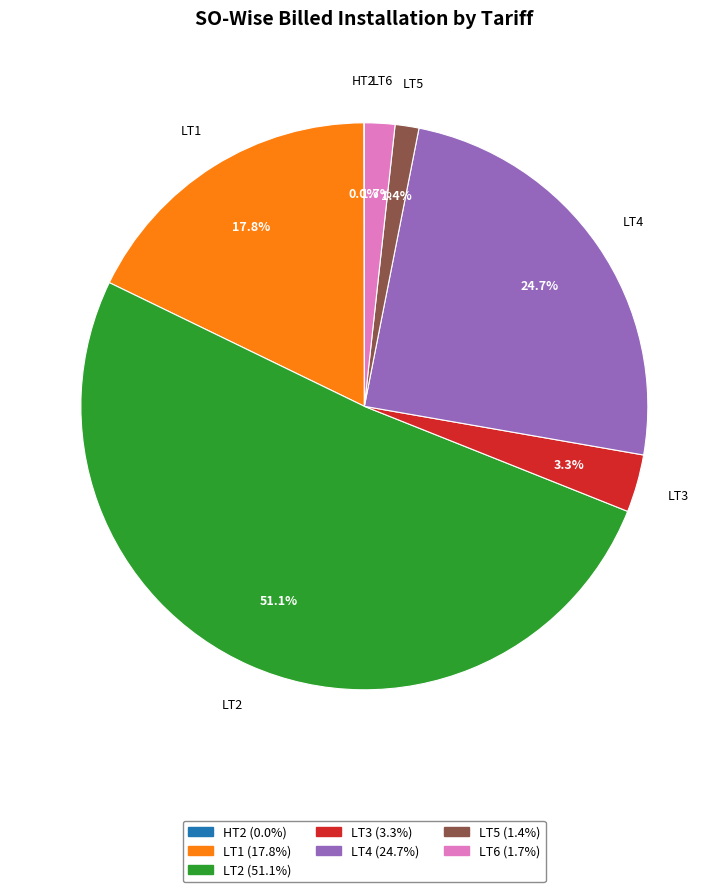

Is there a majority slice in this chart?

Yes